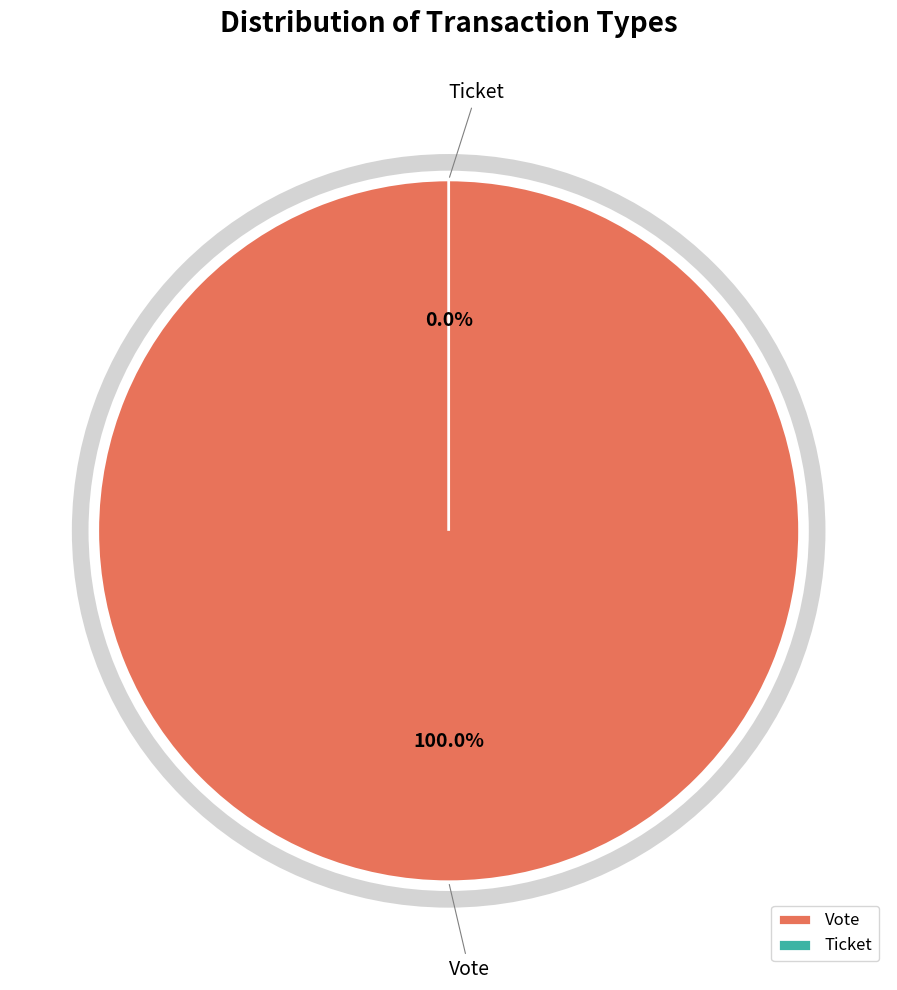

To the nearest percent, what is the difference between the largest and smallest slice percentages?

100%